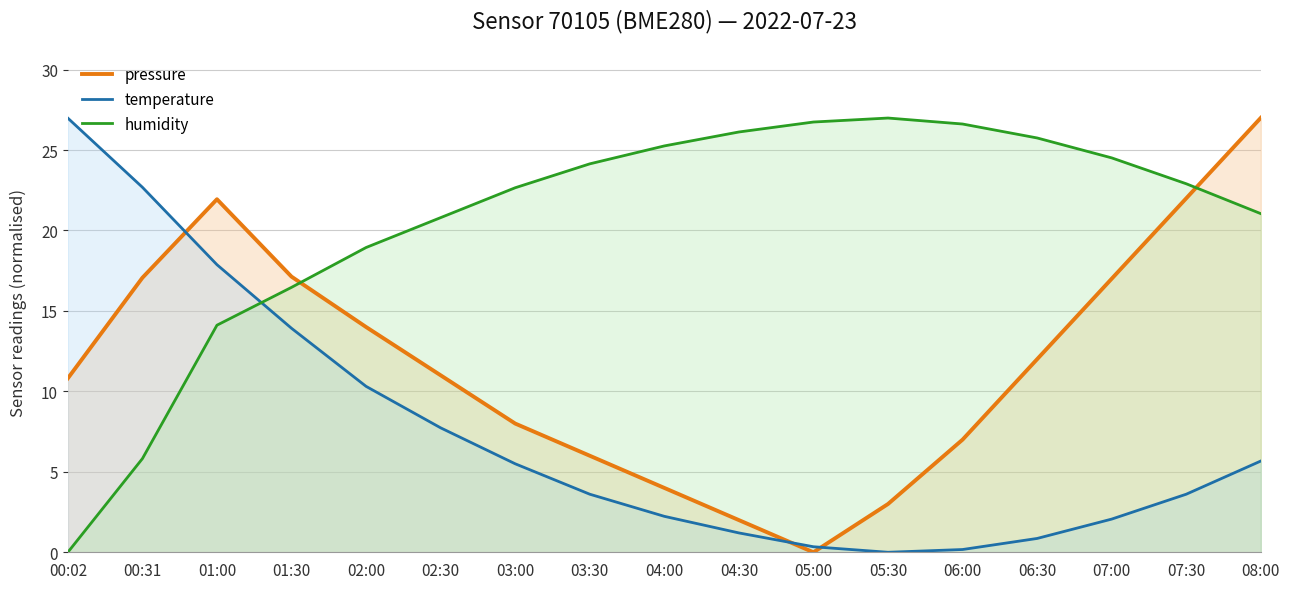

What is the maximum value shown in the chart?

27.0